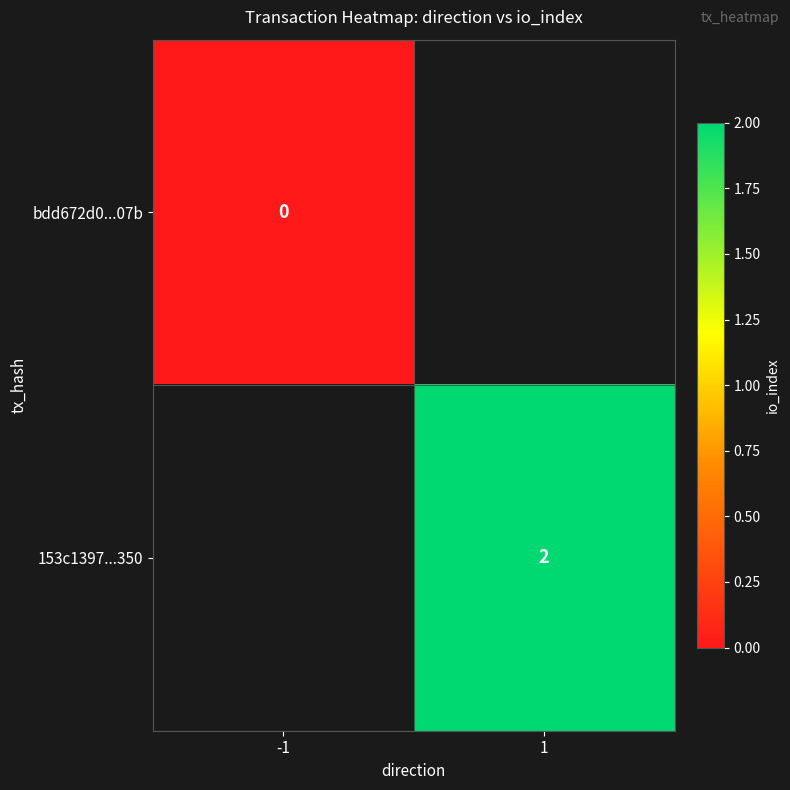

How many distinct data groups are displayed?

2